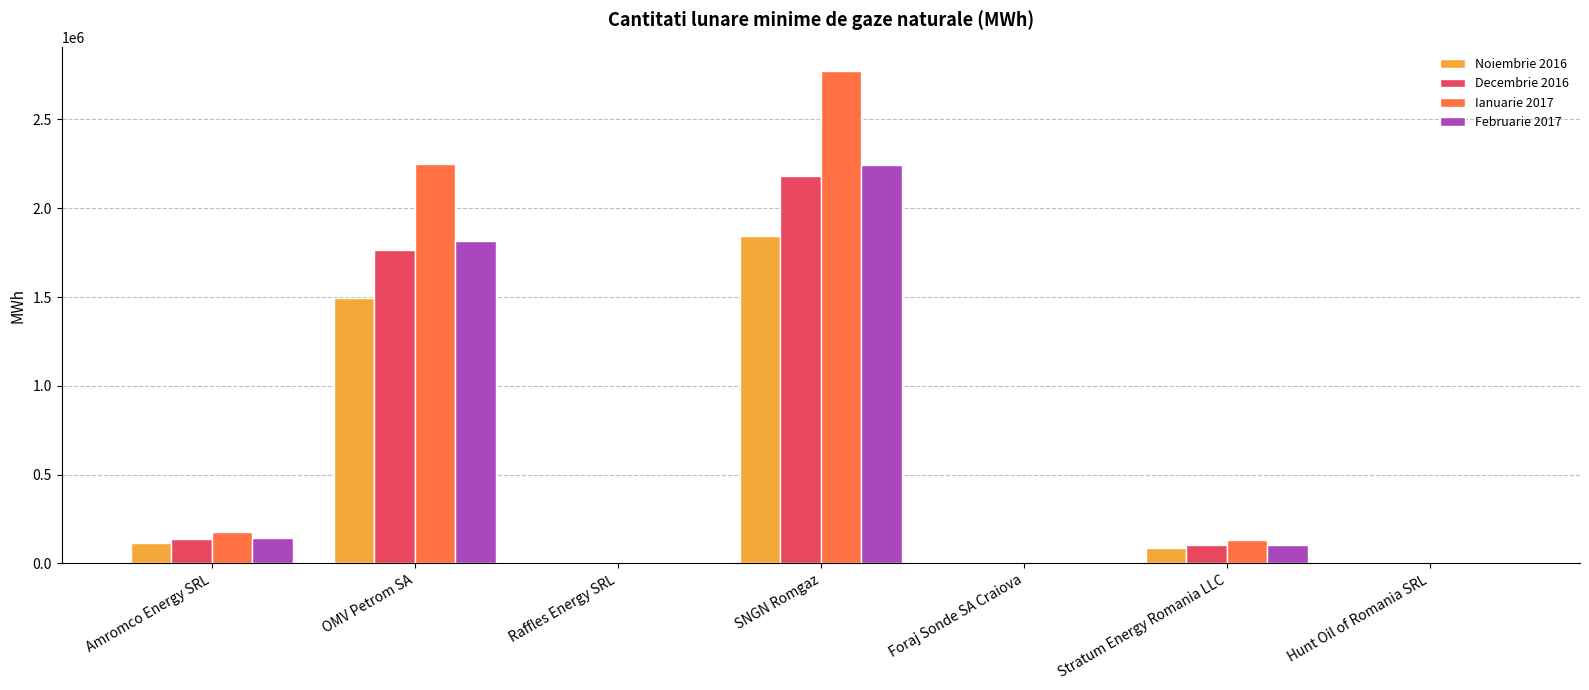

What is the difference between the Februarie 2017 values at OMV Petrom SA and Stratum Energy Romania LLC?

1712387.0